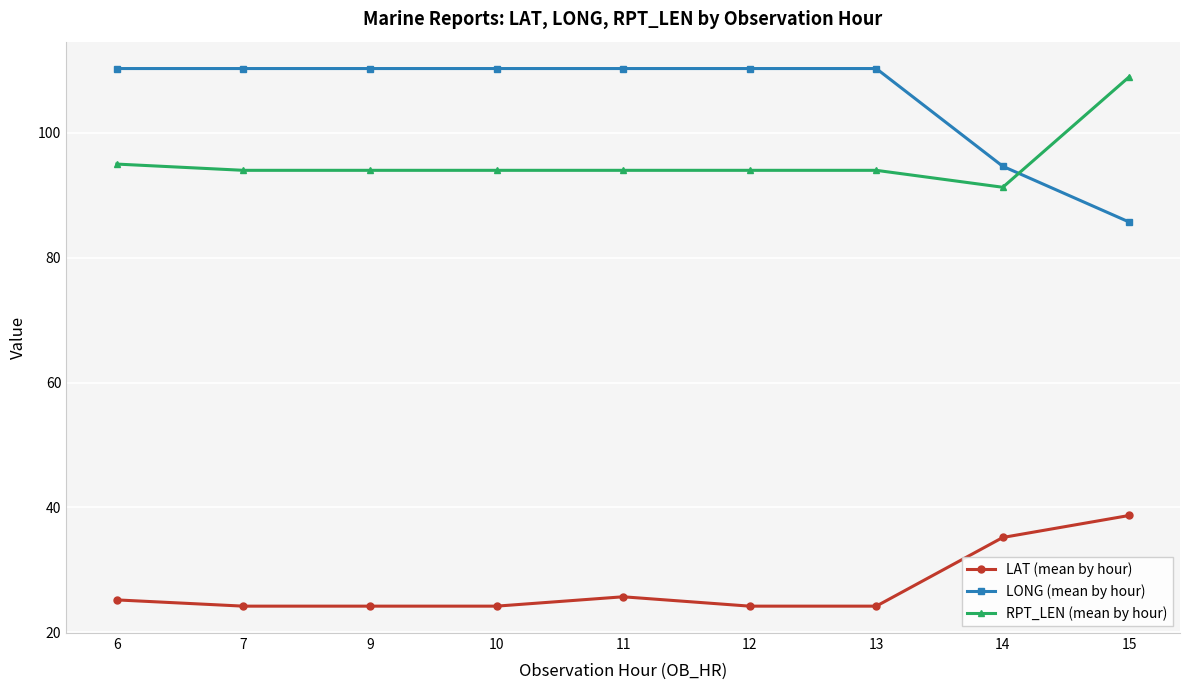

Between which two adjacent categories do RPT_LEN (mean by hour) and LONG (mean by hour) first intersect?

14 and 15